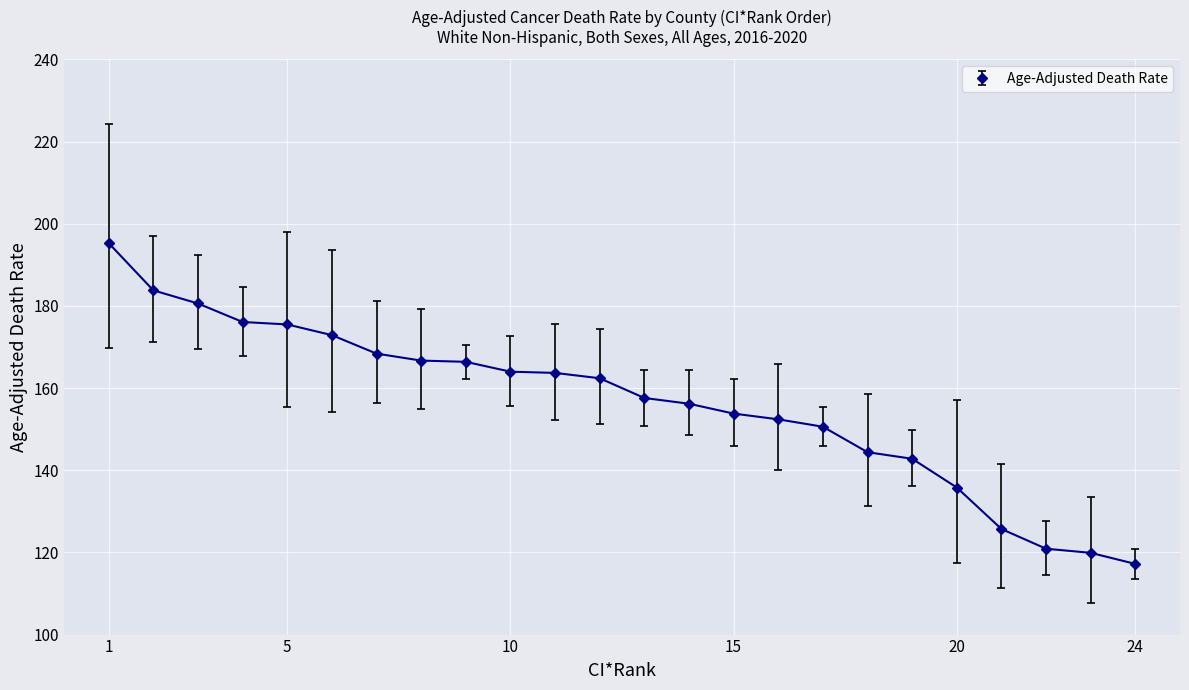

What is the smallest value displayed?

117.2